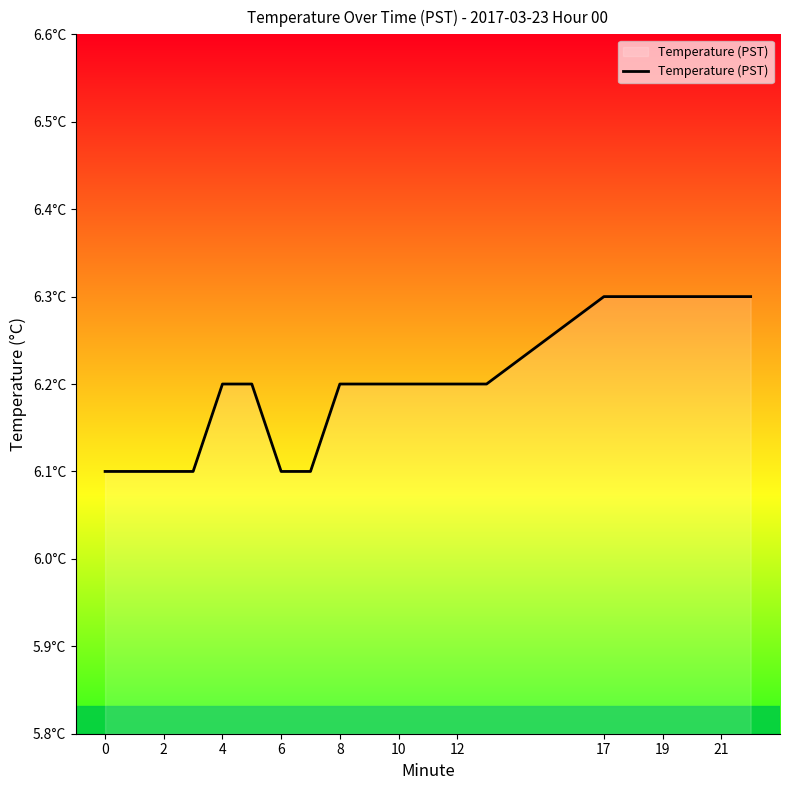

Is this an area chart (filled region under the line)?

Yes